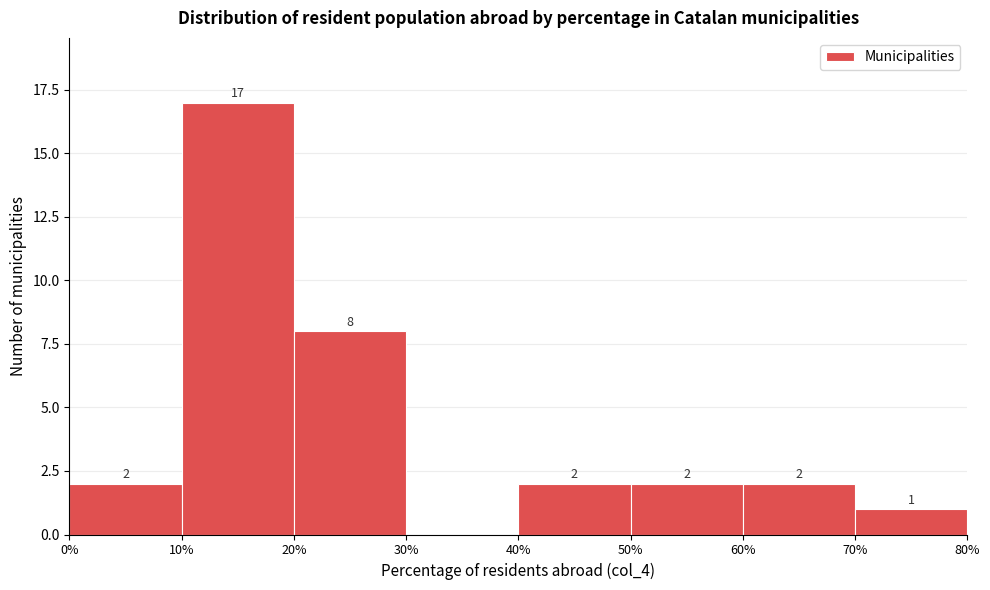

Which range on the x-axis has the tallest bar?

10% to 20%